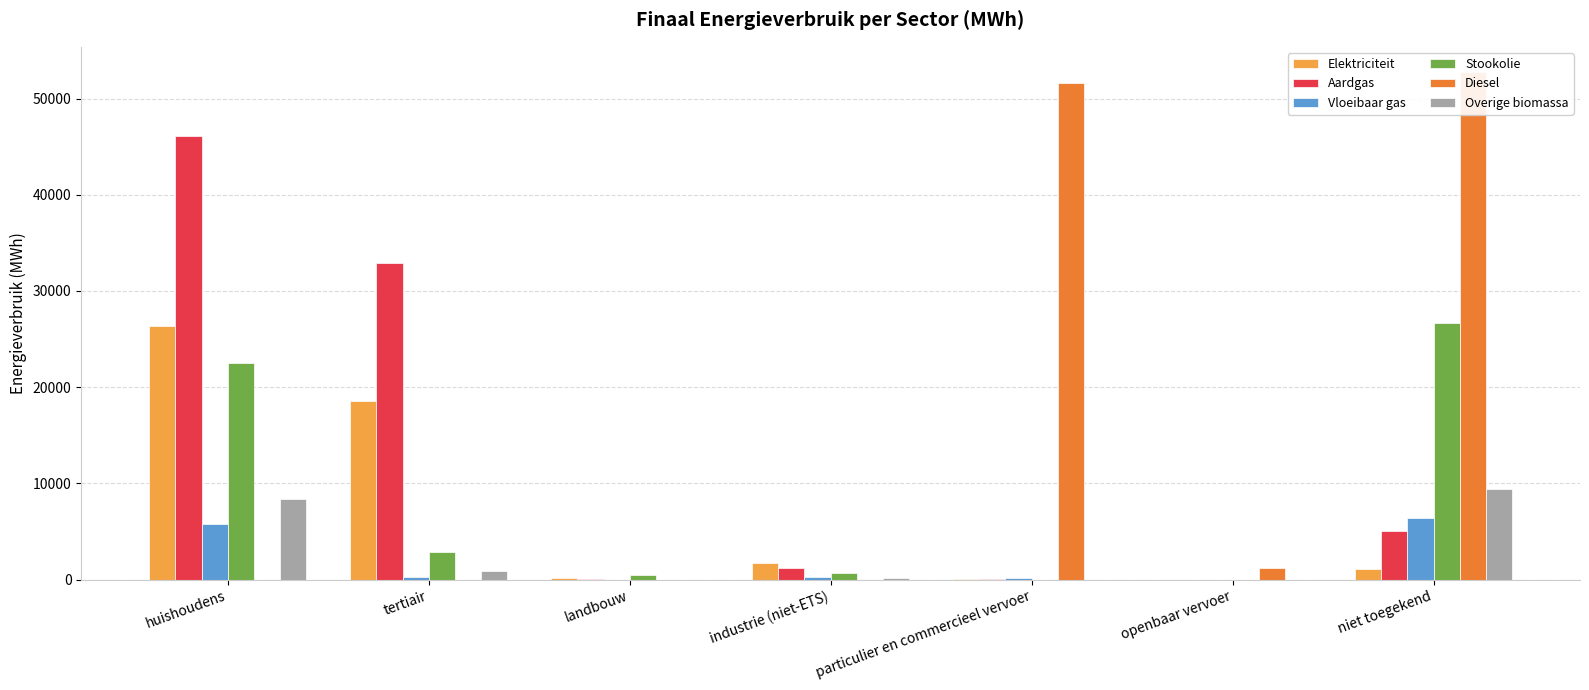

What is the difference between the Stookolie values at tertiair and niet toegekend?

23747.2